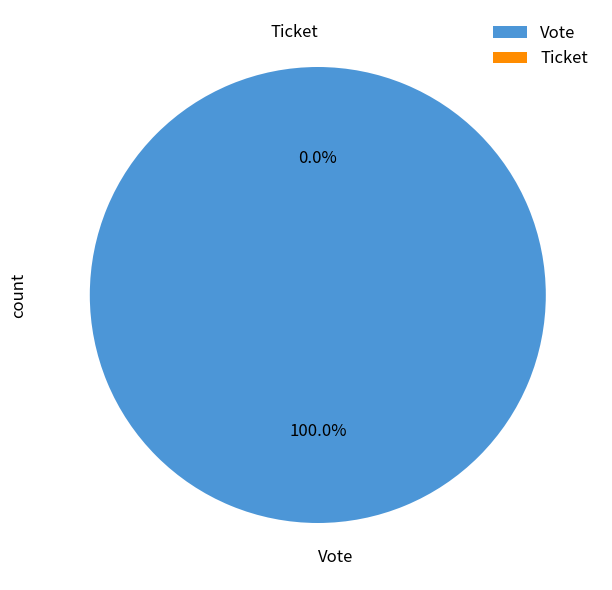

How many segments does this pie chart have?

2